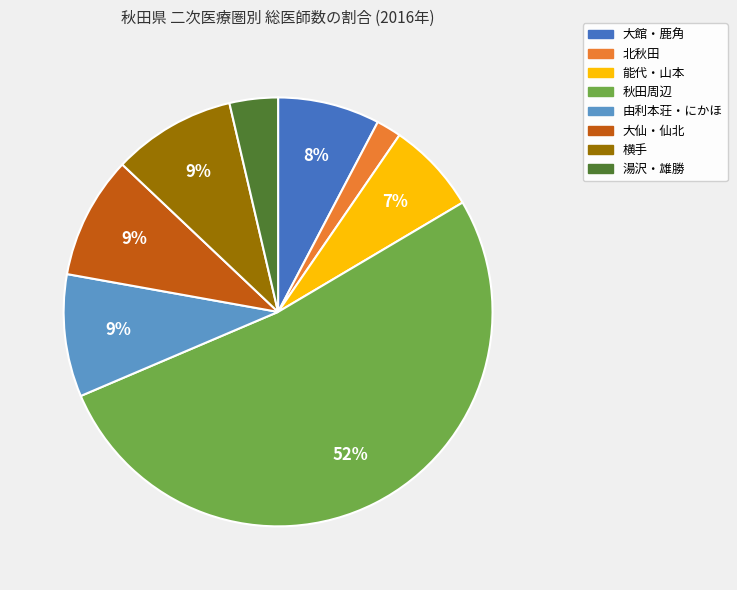

Count the number of slices in the pie.

8